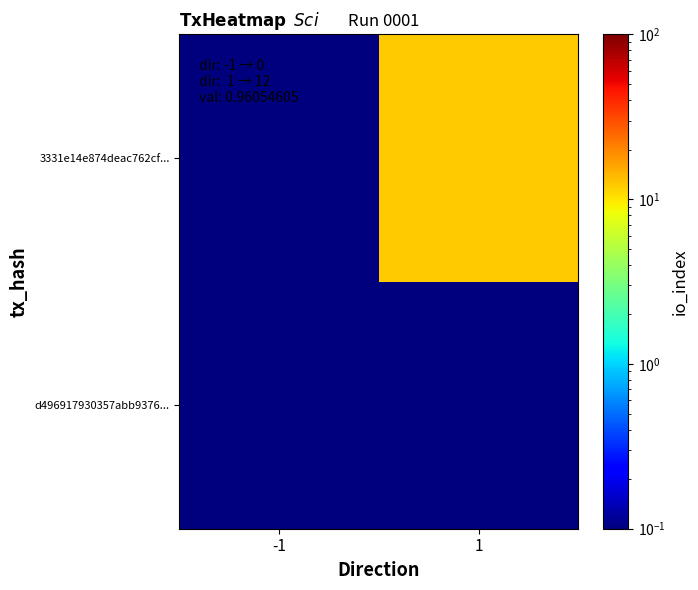

Reading left to right, list all the values displayed in this chart.

d496917930357abb9376...: -1=0.1	1=0.1
3331e14e874deac762cf...: -1=0.1	1=12.1